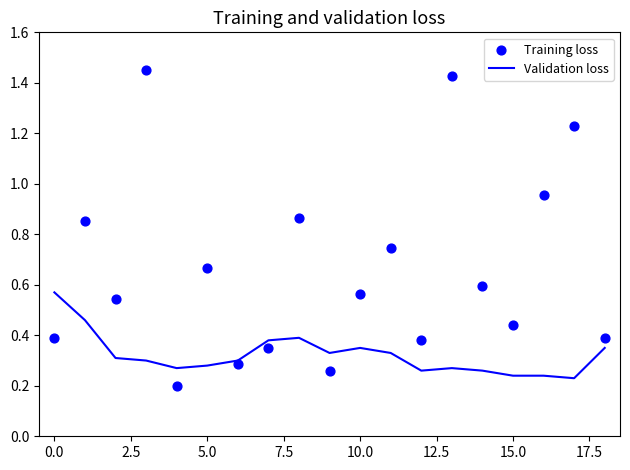

What is the total value across all series at 16?

1.2